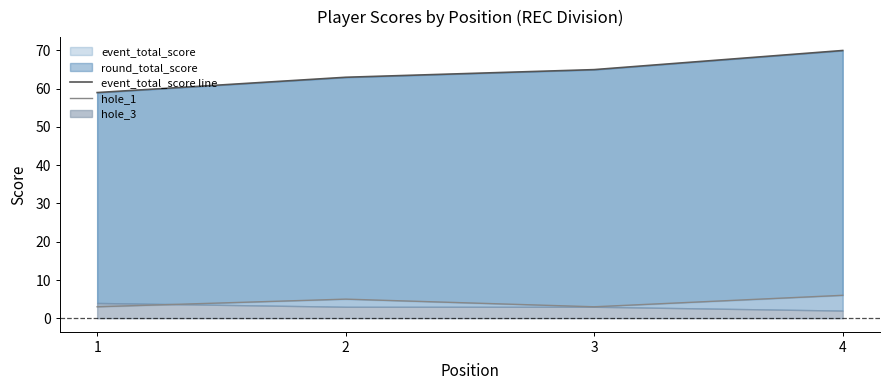

True or false: event_total_score line and hole_1 intersect in this chart.

False